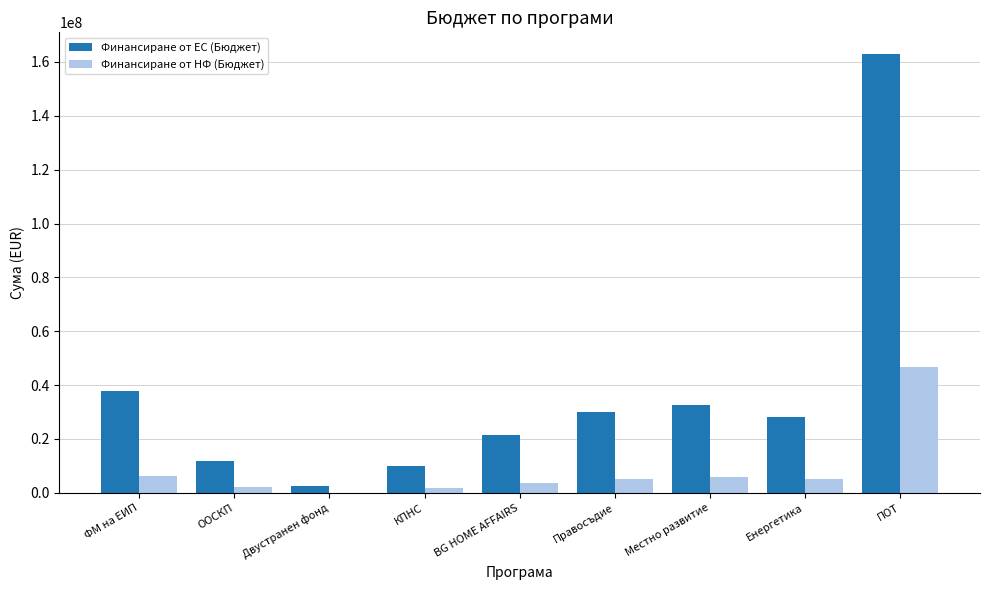

The value of Финансиране от ЕС (Бюджет) at Правосъдие is 29999539.8. True or false?

True